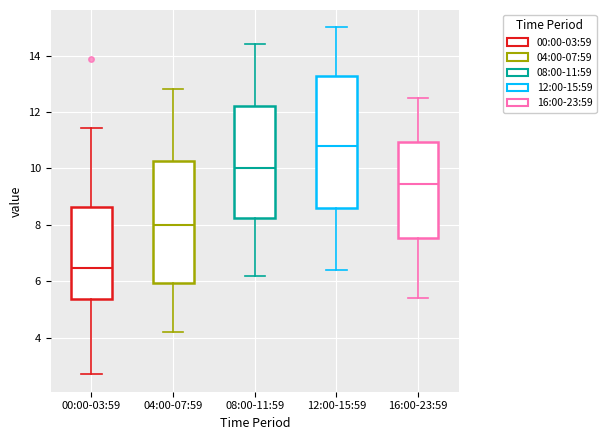

Where does the median line of the box for 04:00-07:59 sit on the y-axis? The values are not printed on the chart, so give them approximately, as read against the axis.

8.0